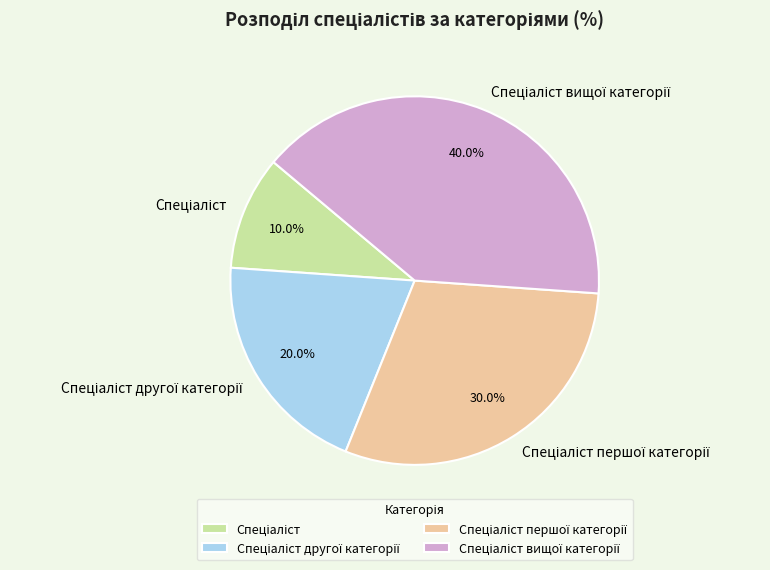

Is there any slice that represents more than half of the pie?

No